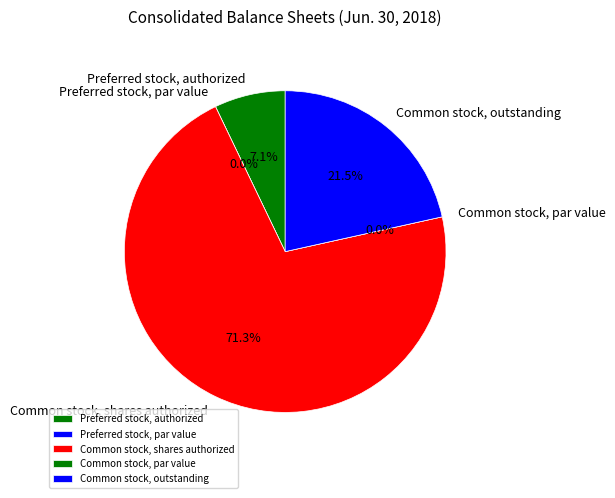

What is the largest slice in the pie chart?

Common stock, shares authorized